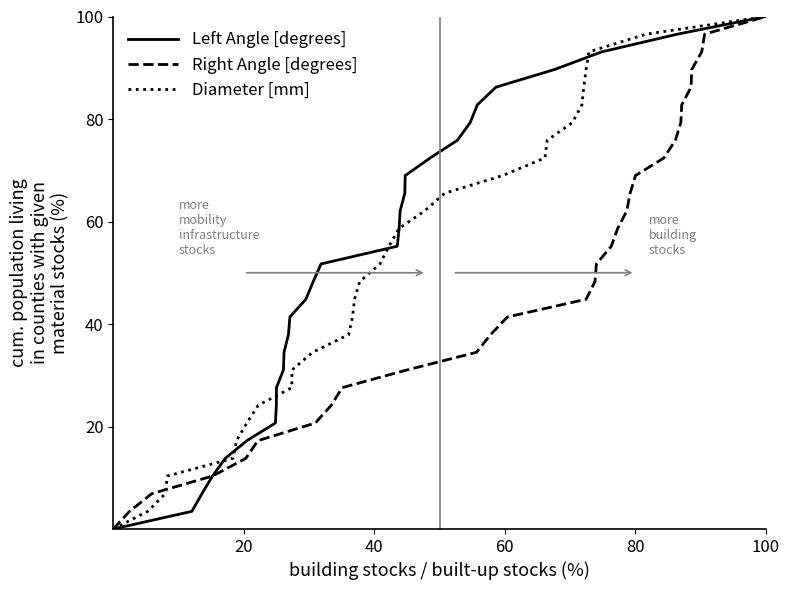

The Right Angle [degrees] series shows 1.7 at 60. True or false?

False